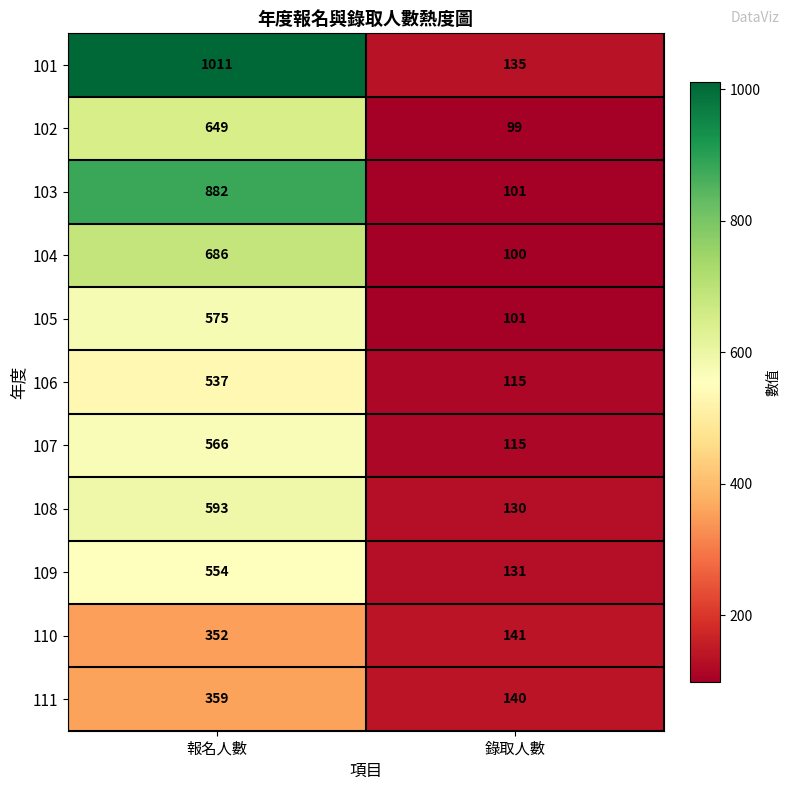

True or false: 109 has a value of 131 at 錄取人數.

True